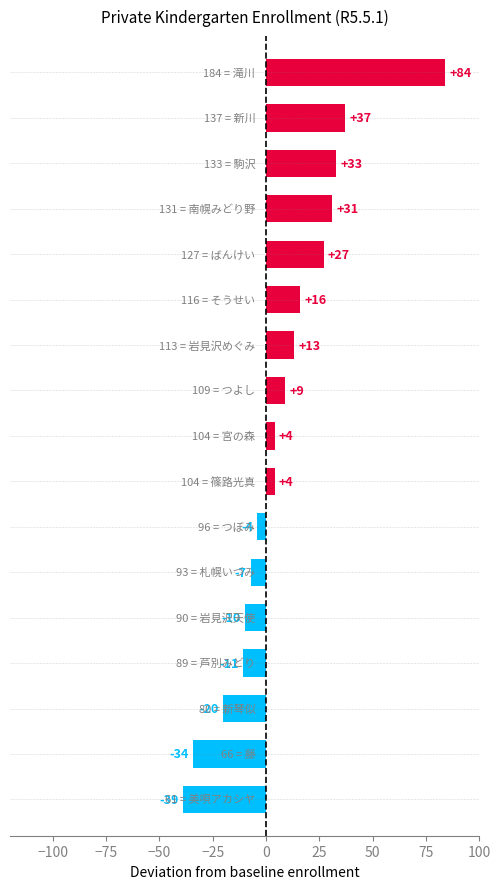

What is the smallest value displayed?

-39